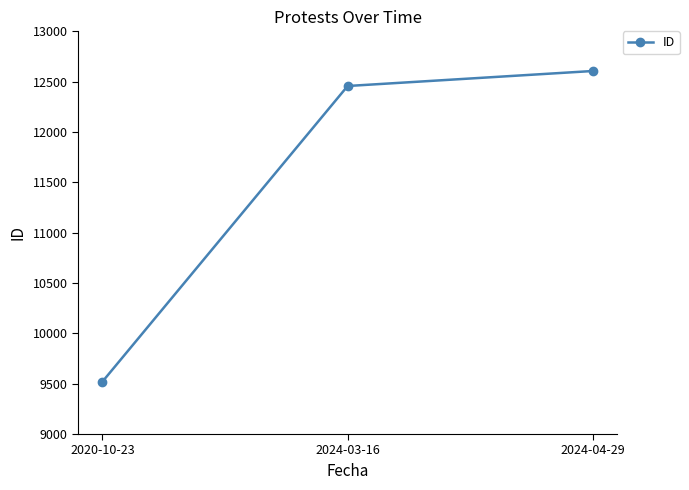

The value at 2024-04-29 is 21729. True or false?

False